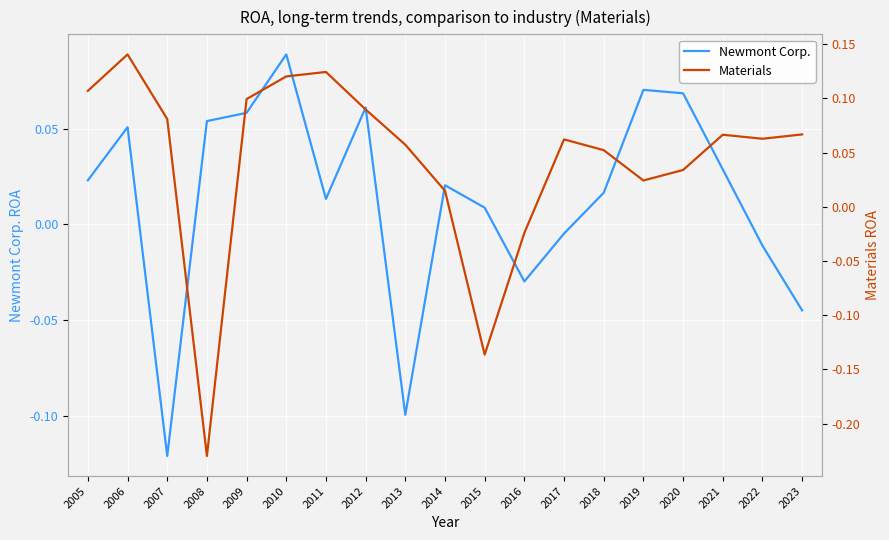

Is this an area chart (filled region under the line)?

No